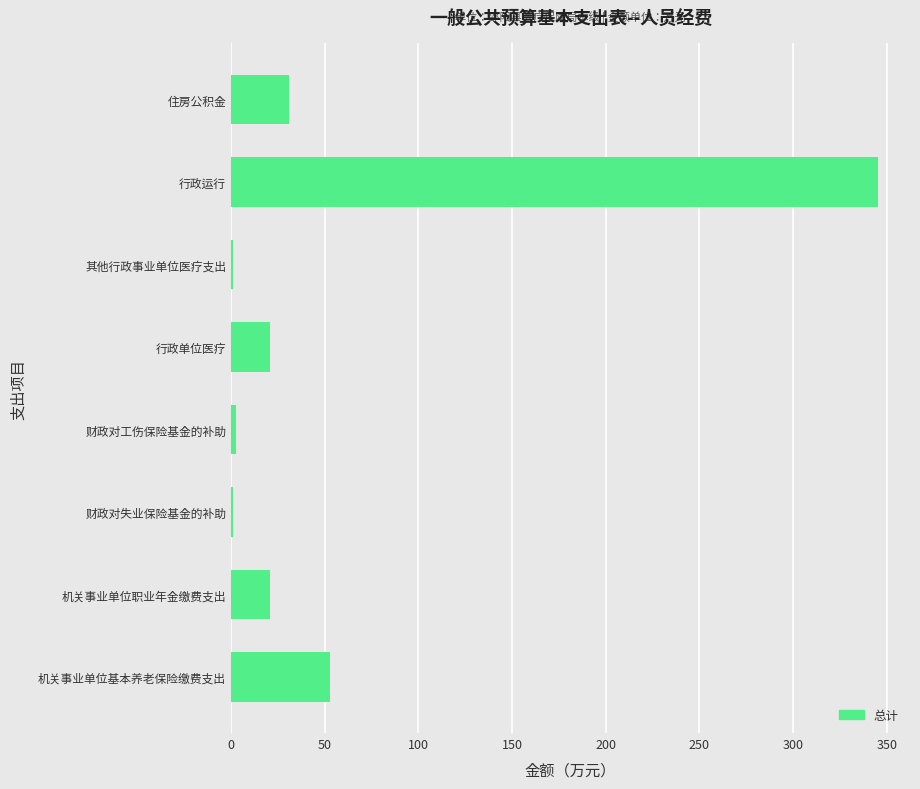

The value at 行政运行 is 345.2. True or false?

True